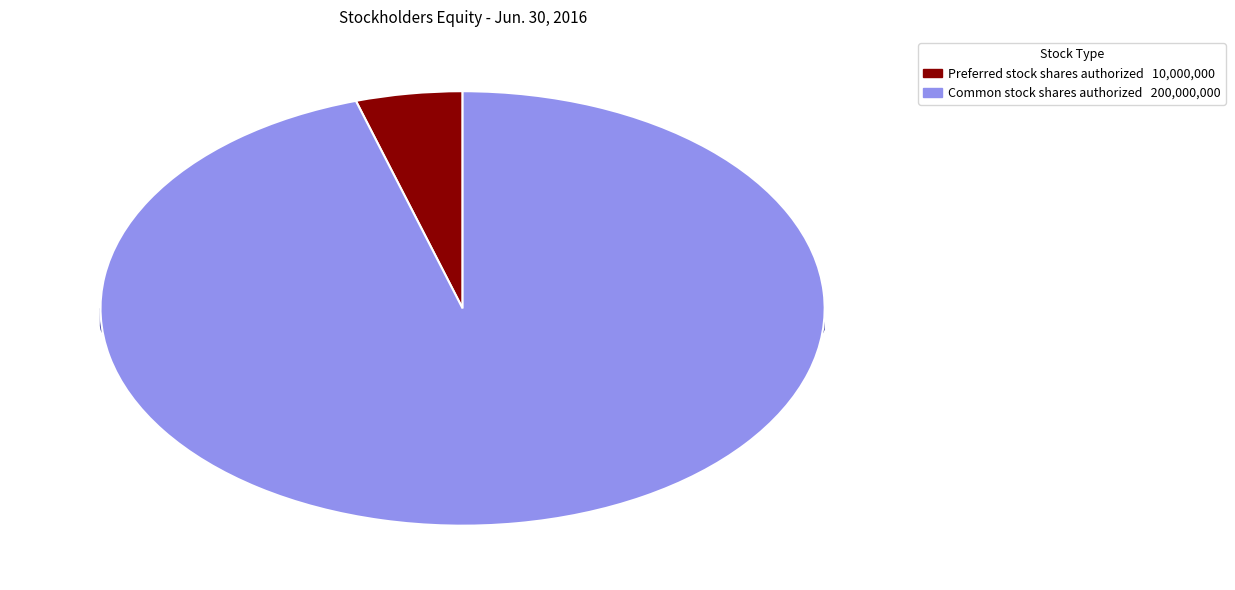

How many segments does this pie chart have?

2